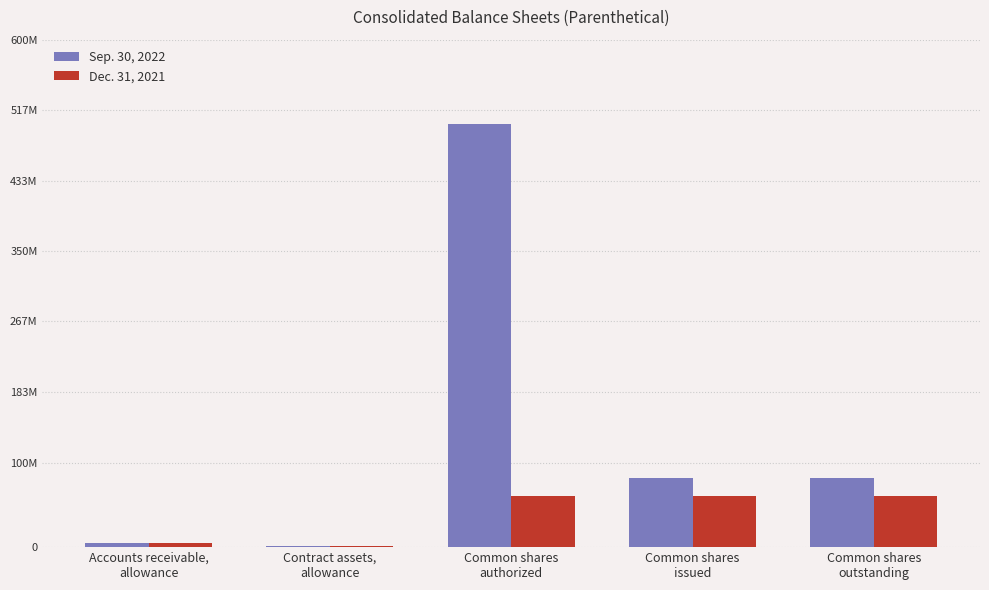

Which series has the largest range (max minus min)?

Sep. 30, 2022